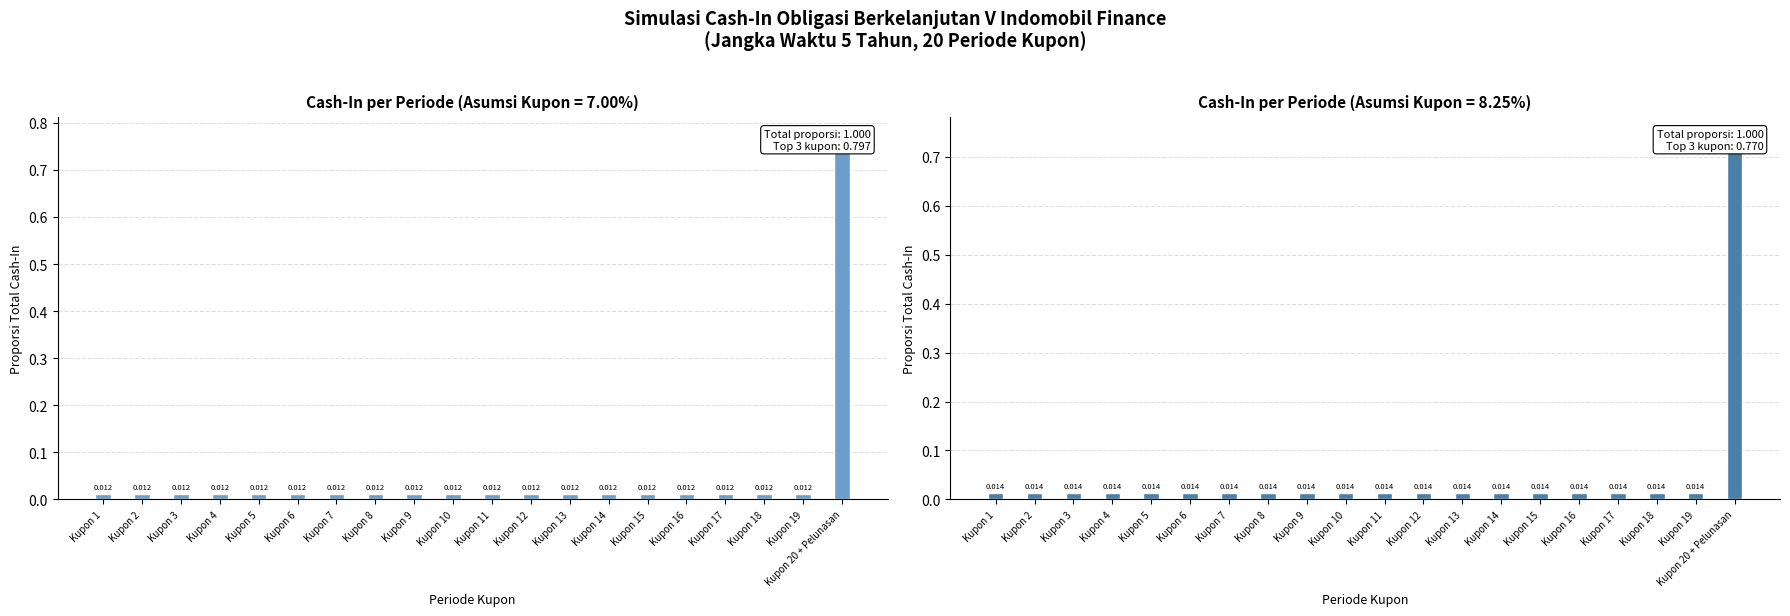

What is the label of the 10th bar from the right?

Kupon 11